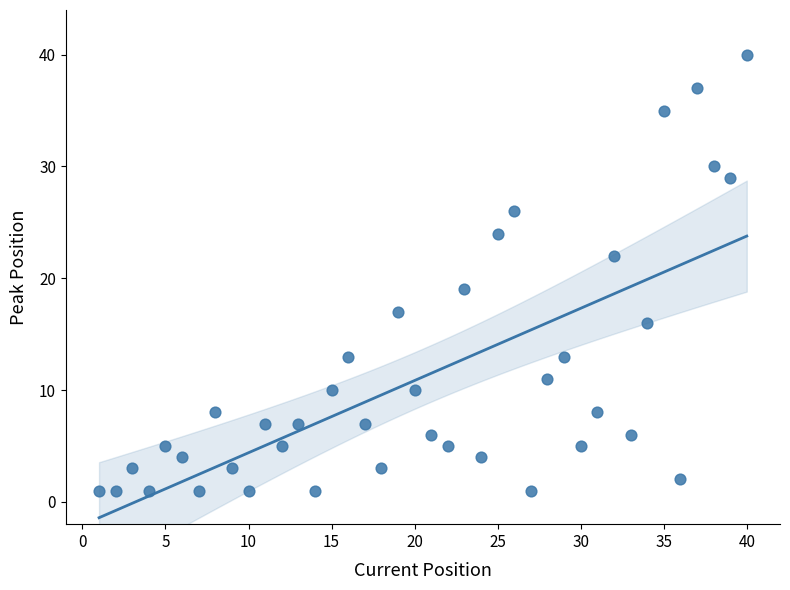

What is the range of Y values (max minus min)?

39